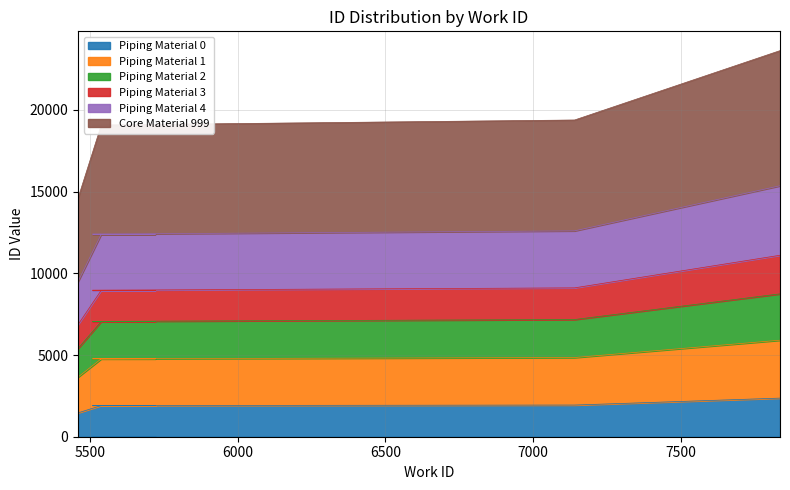

At which label does the data first exceed 12595?

7139